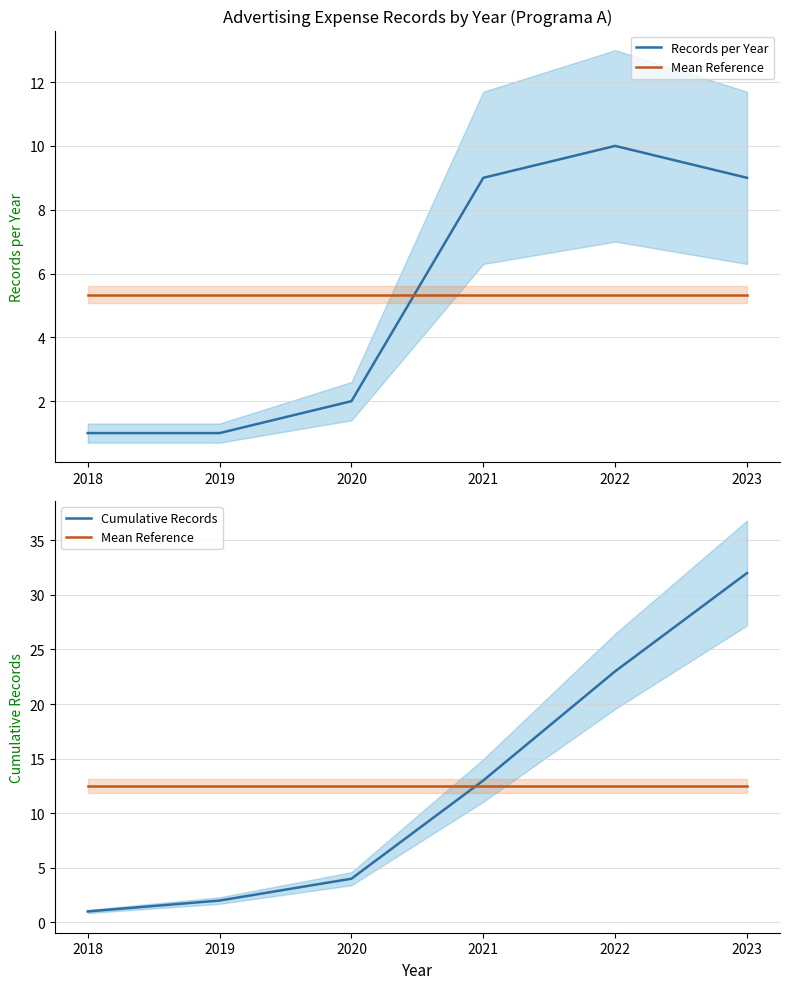

True or false: Cumulative Records has a value of 0.3 at 2018.

False